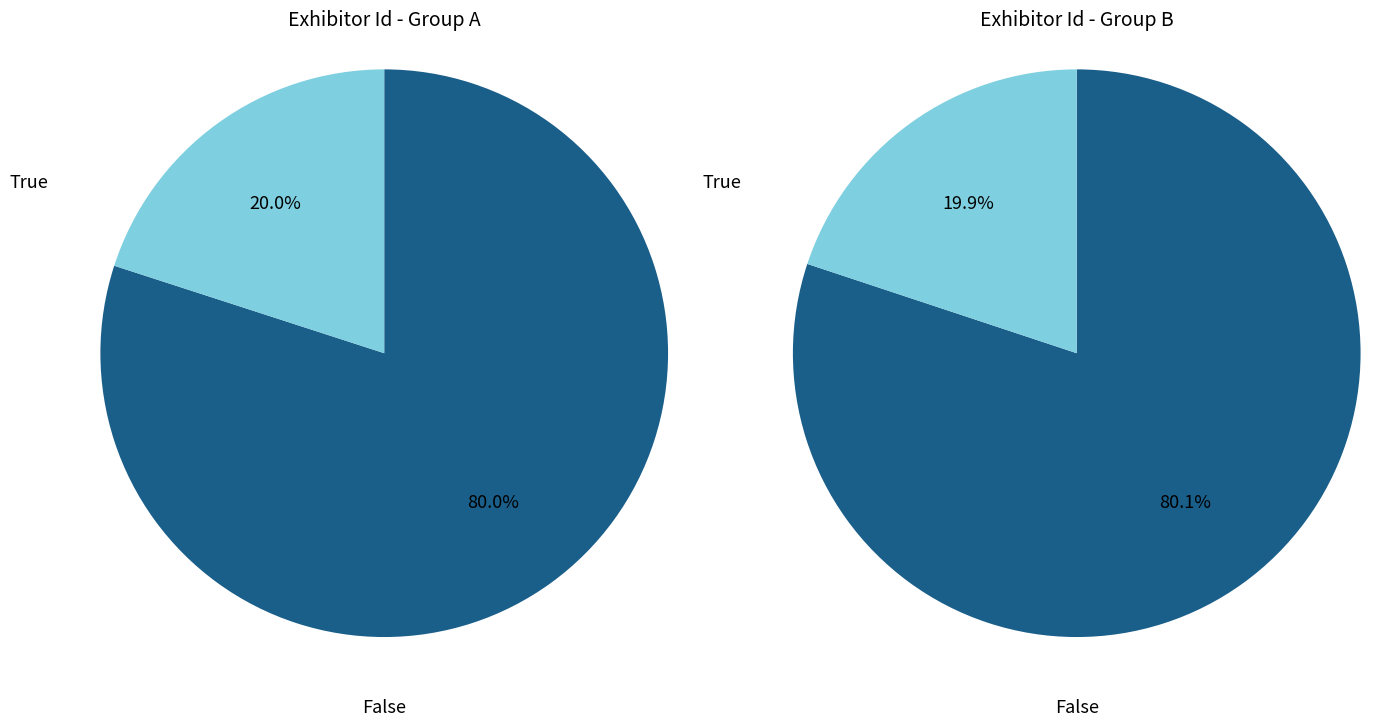

Is it true that Open Sky Group is 17% of the pie?

False